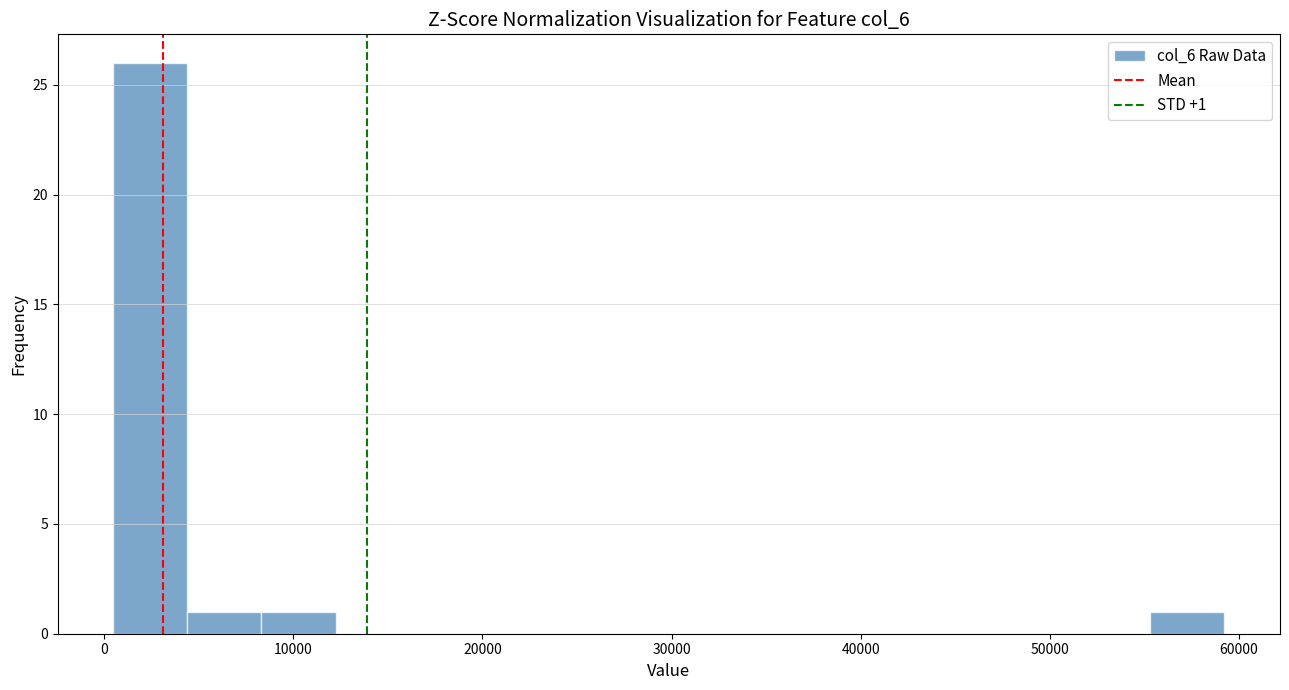

Read against the x-axis, roughly where is the centre of the tallest bar?

2000